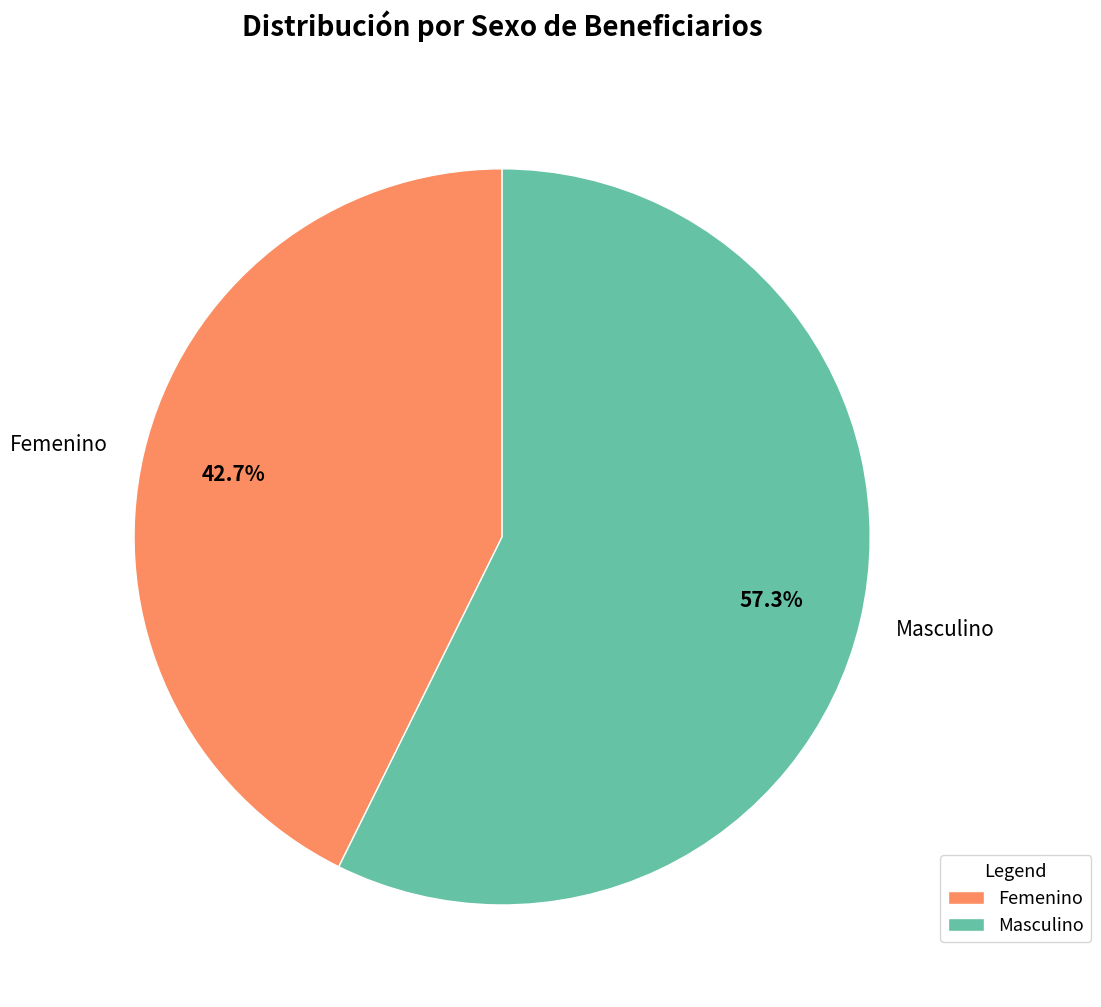

Which slice is the largest?

Masculino